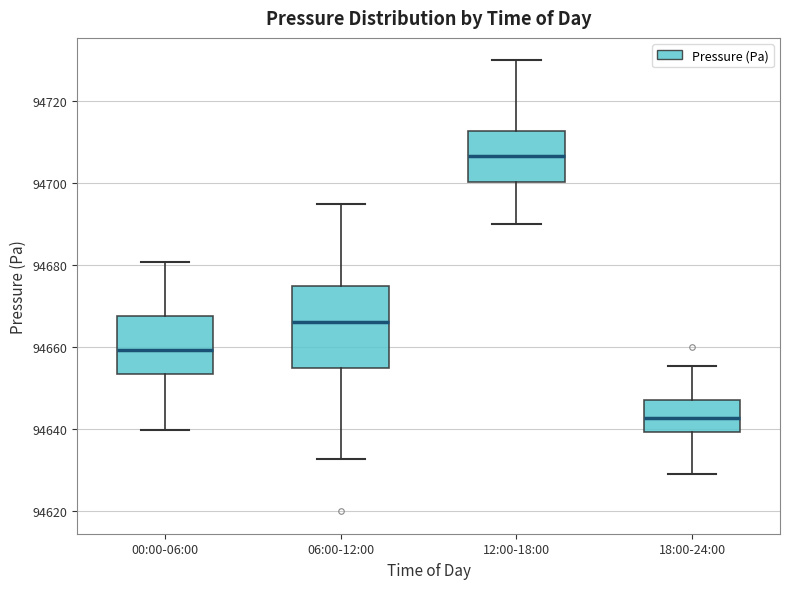

Reading left to right, transcribe this box plot: for each box, give where its median line is, the range the box spans, and where its two whiskers end, as read against the y-axis. The values are not printed on the chart, so give them approximately, as read against the axis.

00:00-06:00: median 94660, box 94654 to 94668, whiskers 94640 to 94680
06:00-12:00: median 94666, box 94656 to 94676, whiskers 94632 to 94696
12:00-18:00: median 94706, box 94700 to 94712, whiskers 94690 to 94730
18:00-24:00: median 94642, box 94640 to 94648, whiskers 94630 to 94656